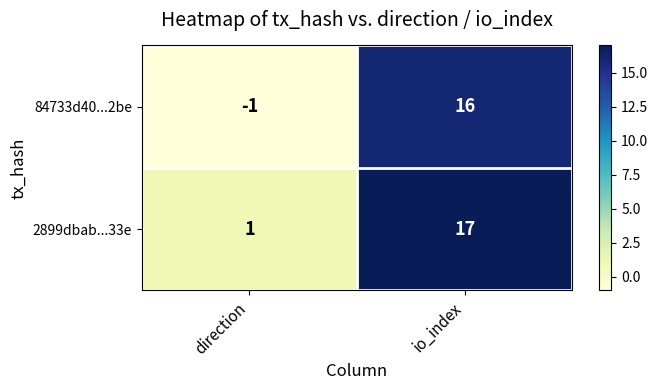

Between direction and io_index, which series saw the biggest shift?

84733d40...2be